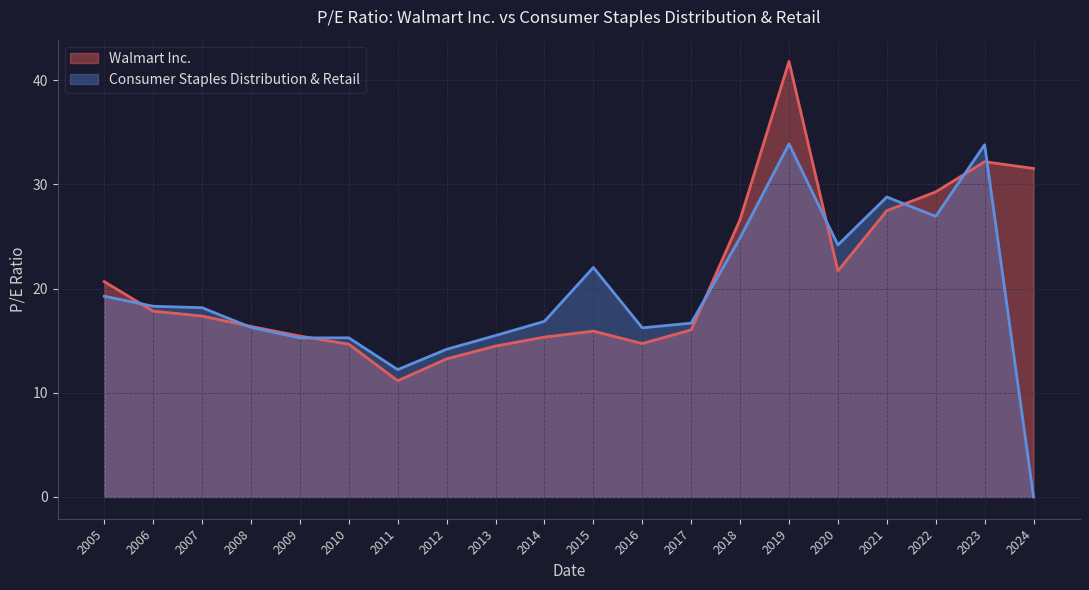

How many intersections are there between Consumer Staples Distribution & Retail and Walmart Inc.?

8